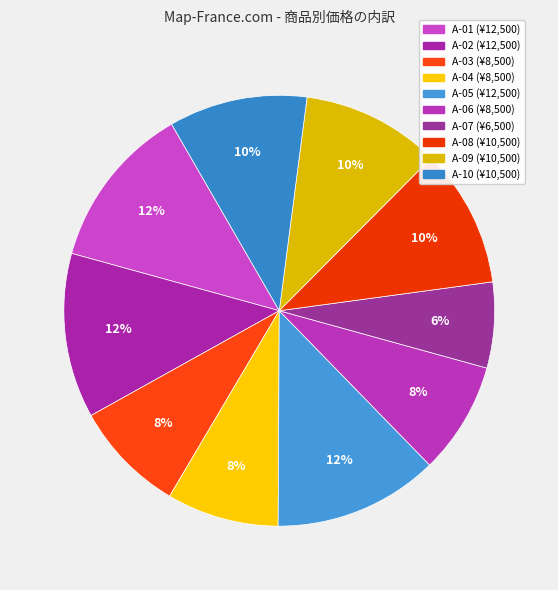

Count the number of slices in the pie.

10